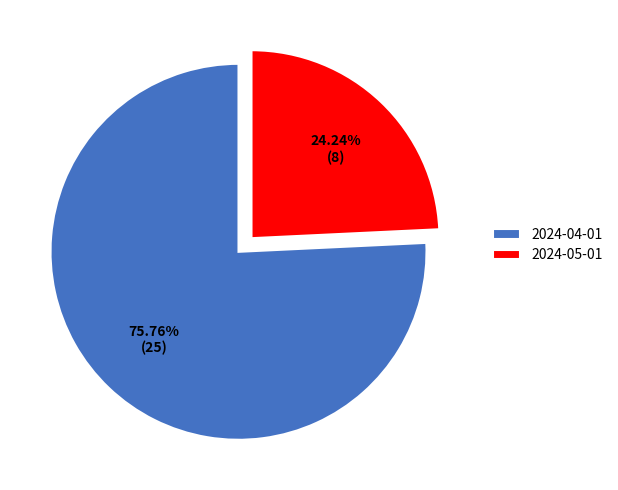

To the nearest percent, what portion does 2024-04-01 represent?

76%